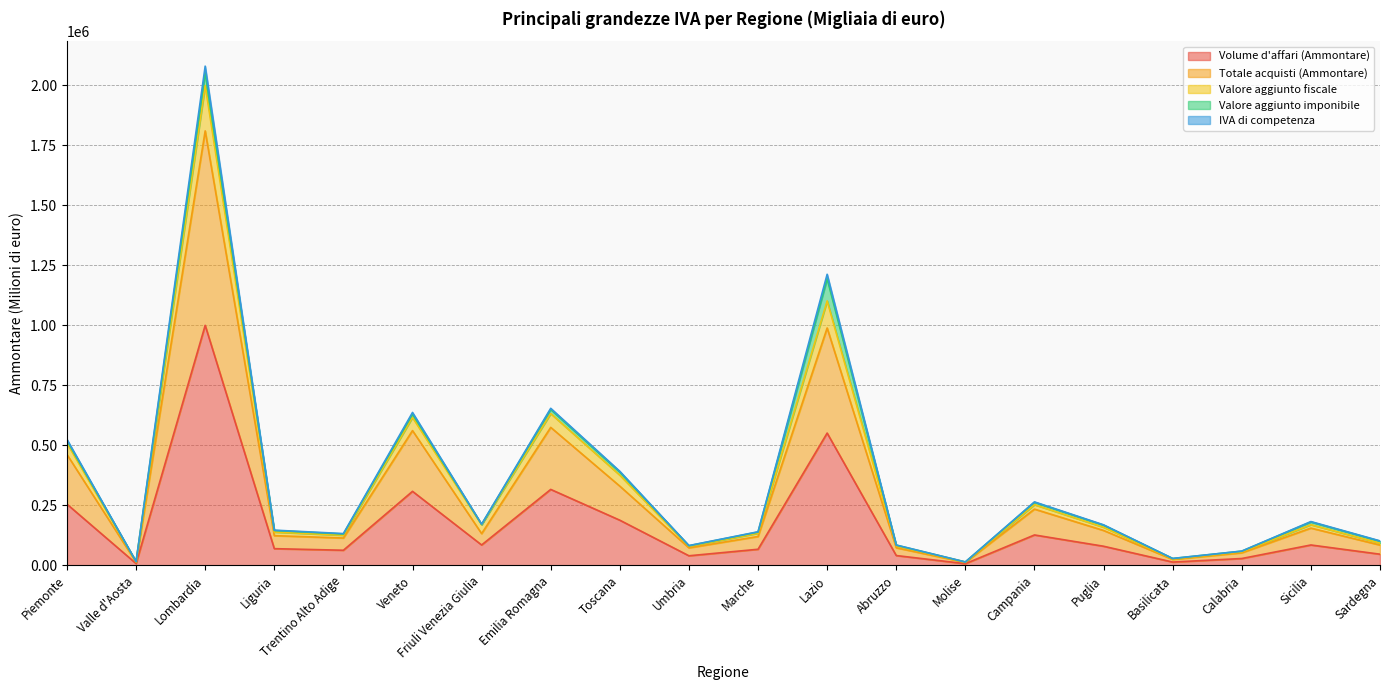

Where is the first local minimum for IVA di competenza?

Valle d'Aosta